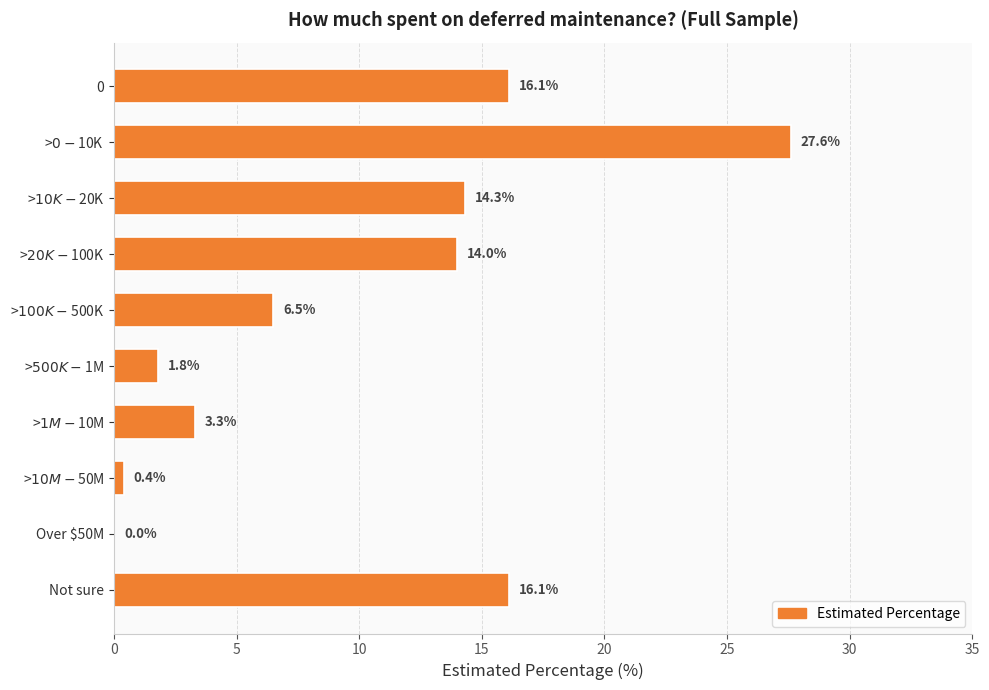

Is it true that the value at Over $50M is 0.0?

True